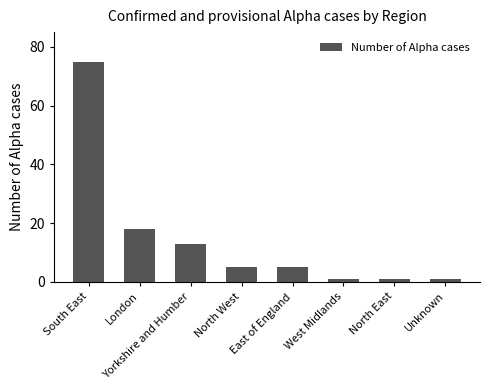

Reading right to left, what are all the values shown in this chart?

Unknown=1	North East=1	West Midlands=1	East of England=5	North West=5	Yorkshire and Humber=13	London=18	South East=75